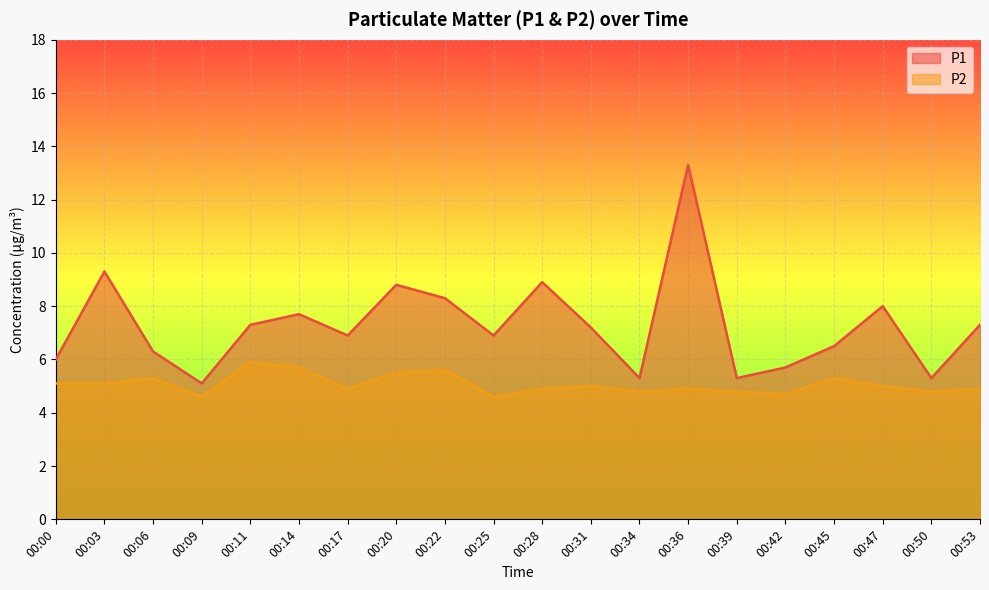

How many lines are shown in the chart?

2